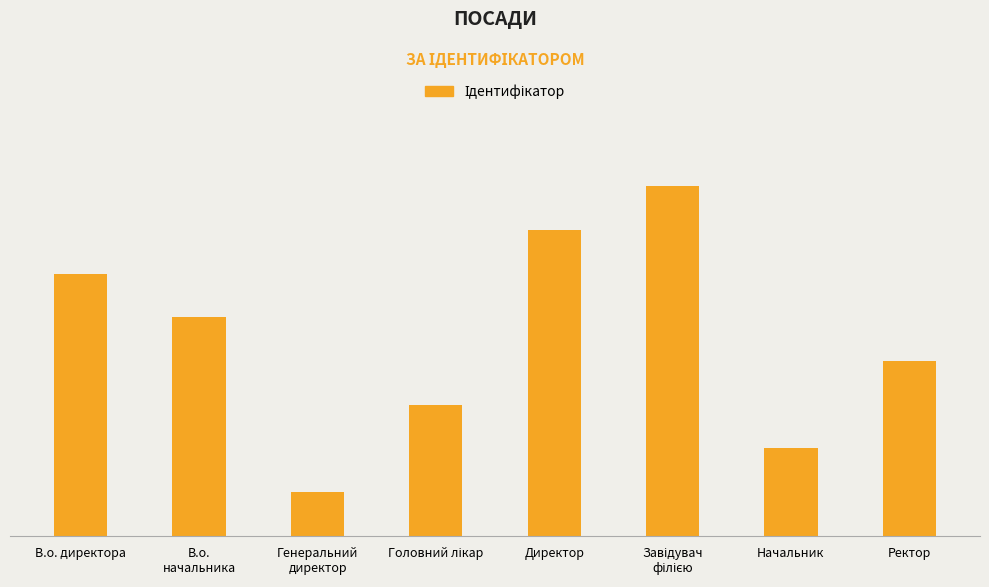

What is the sum of all values?

36